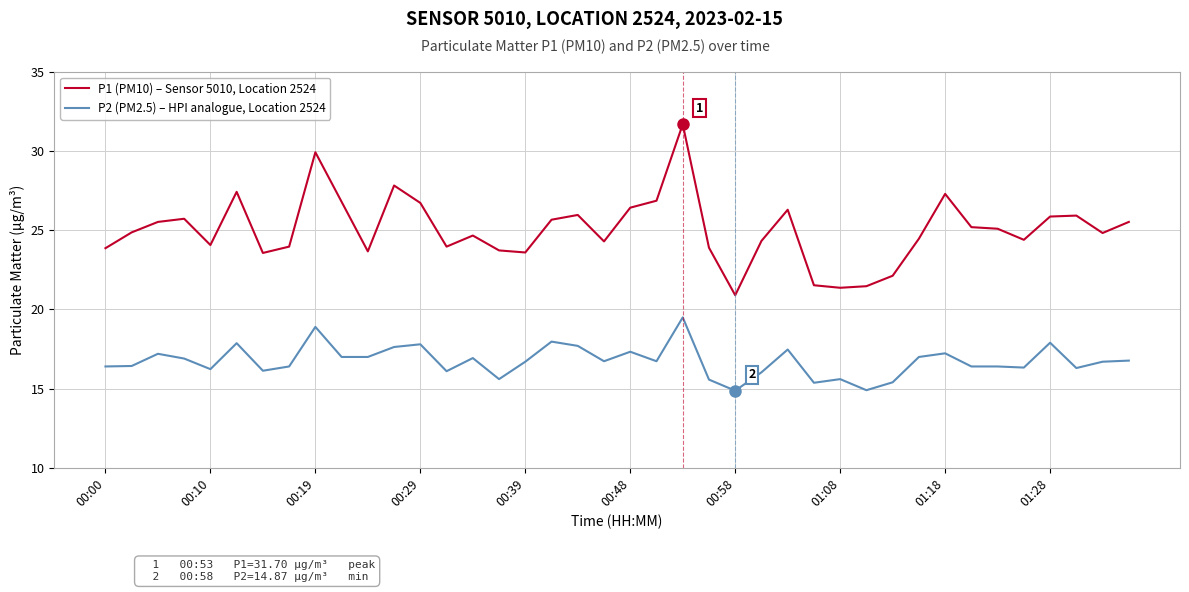

What is the difference between the maximum and minimum values in the P1 (PM10) – Sensor 5010, Location 2524 series?

10.8